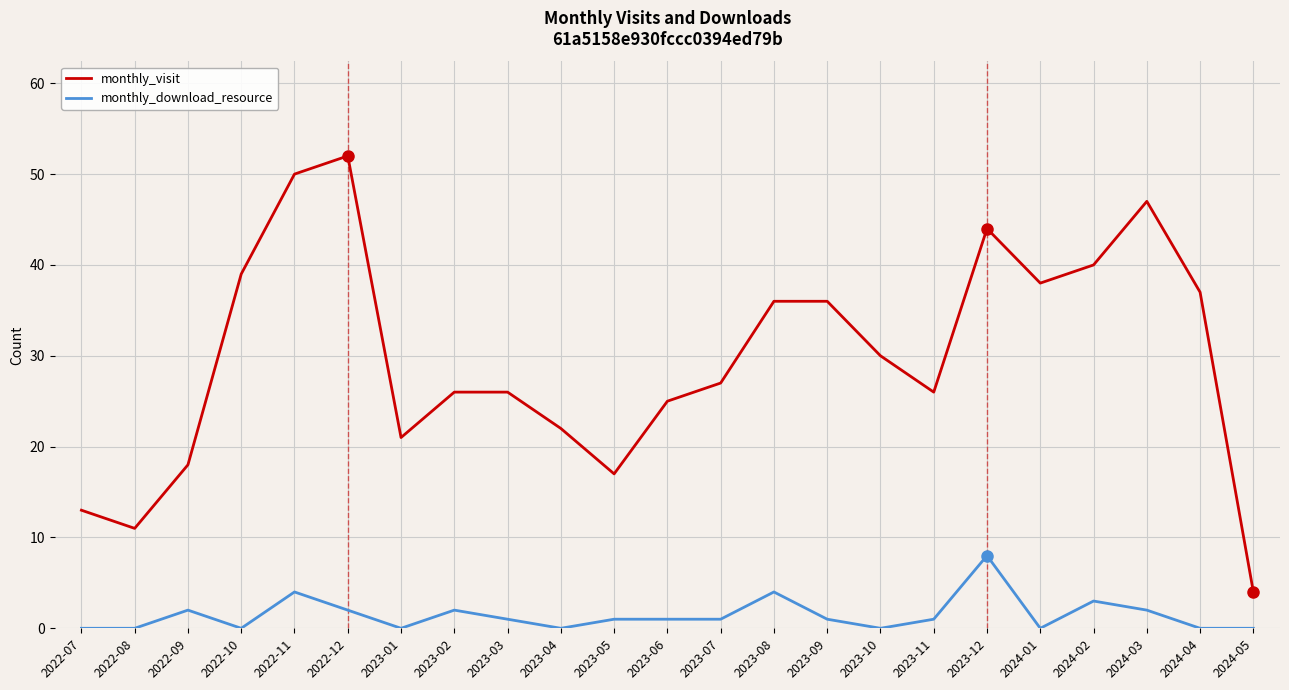

Which series has the largest total across all categories?

monthly_visit